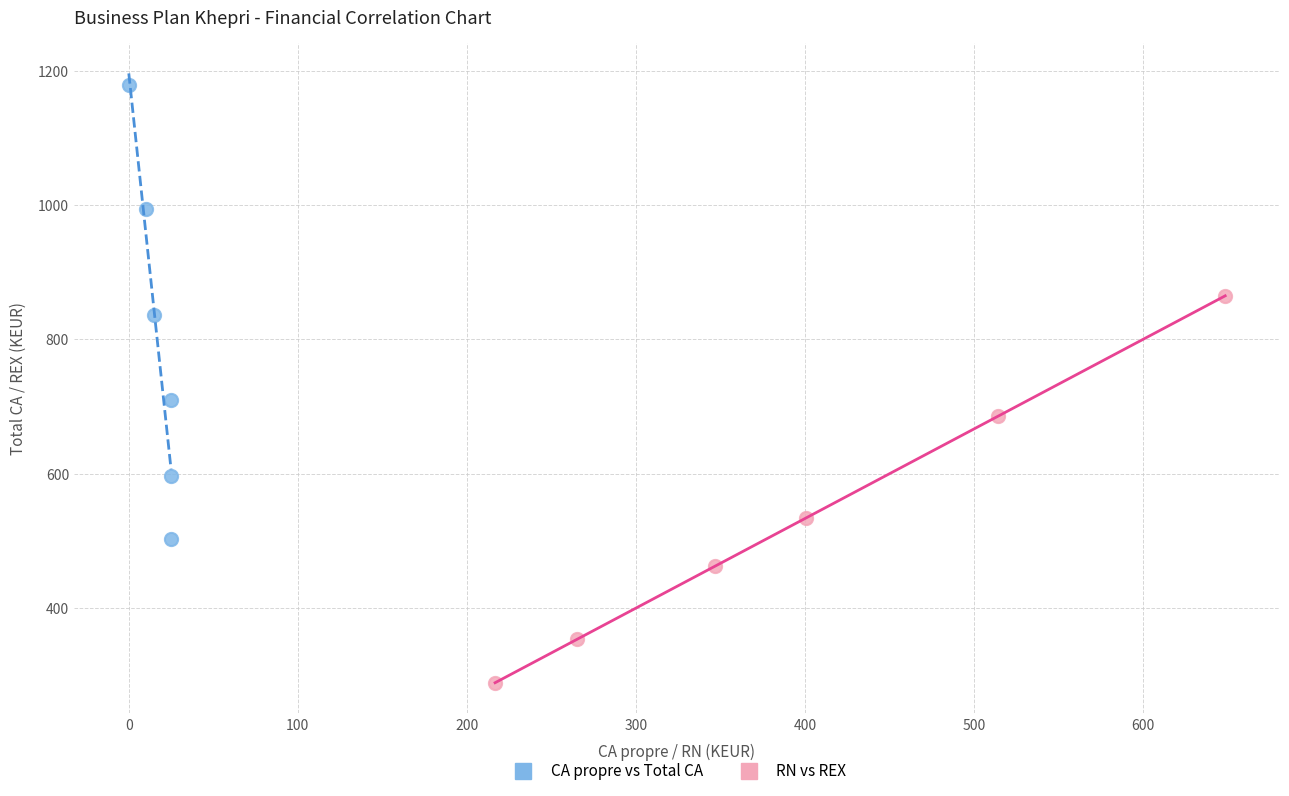

Which series has the widest spread of Y values?

CA propre vs Total CA